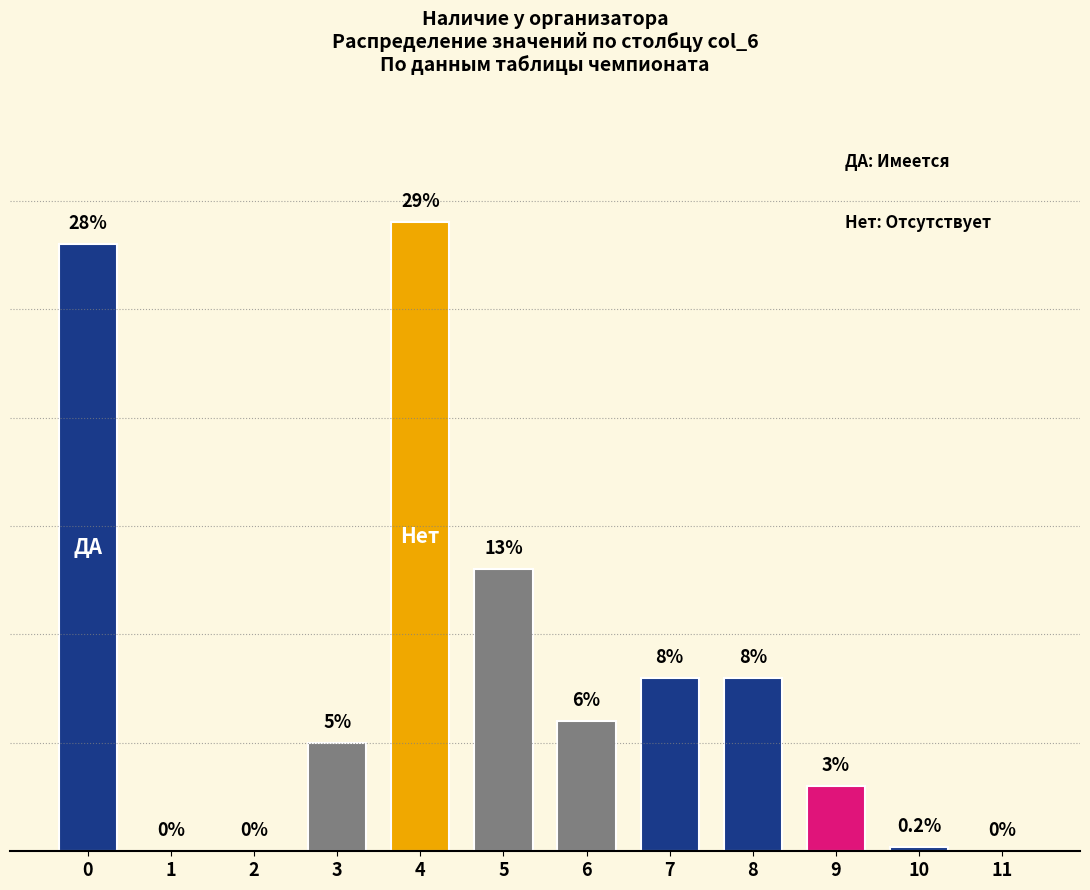

Reading left to right, list all the values displayed in this chart.

0=28.0	1=0.0	2=0.0	3=5.0	4=29.0	5=13.0	6=6.0	7=8.0	8=8.0	9=3.0	10=0.2	11=0.0